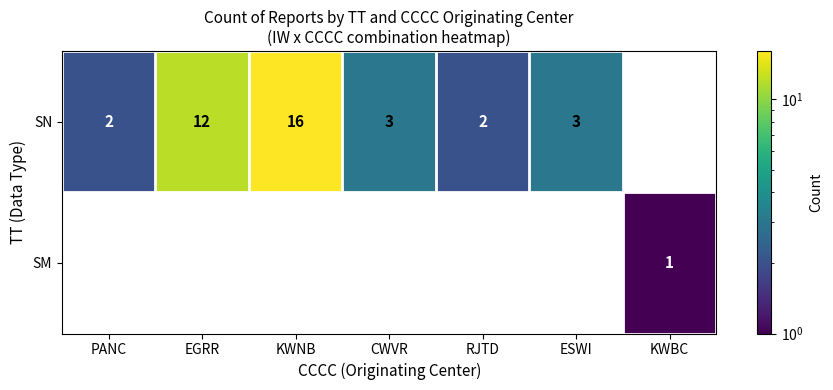

At which category does the chart reach its peak across all series?

KWNB